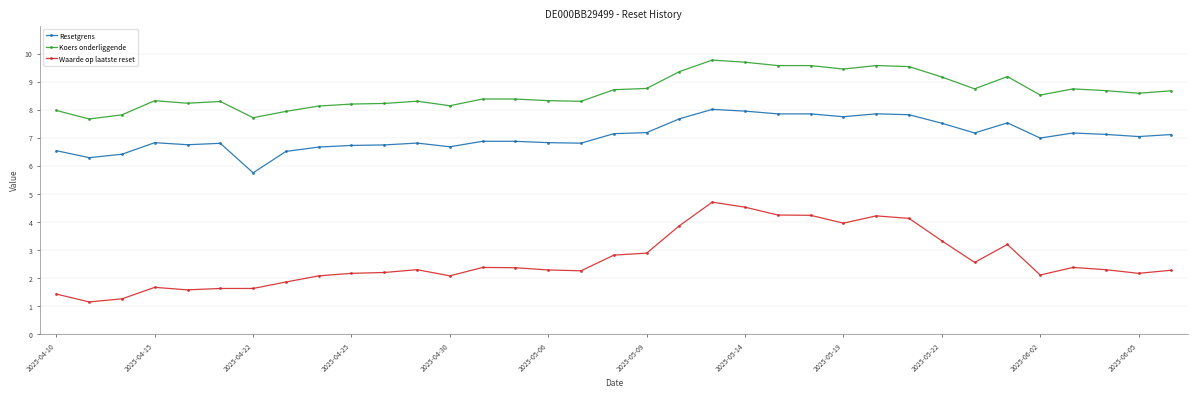

Rank the series by their maximum value, from highest to lowest.

Koers onderliggende, Resetgrens, Waarde op laatste reset